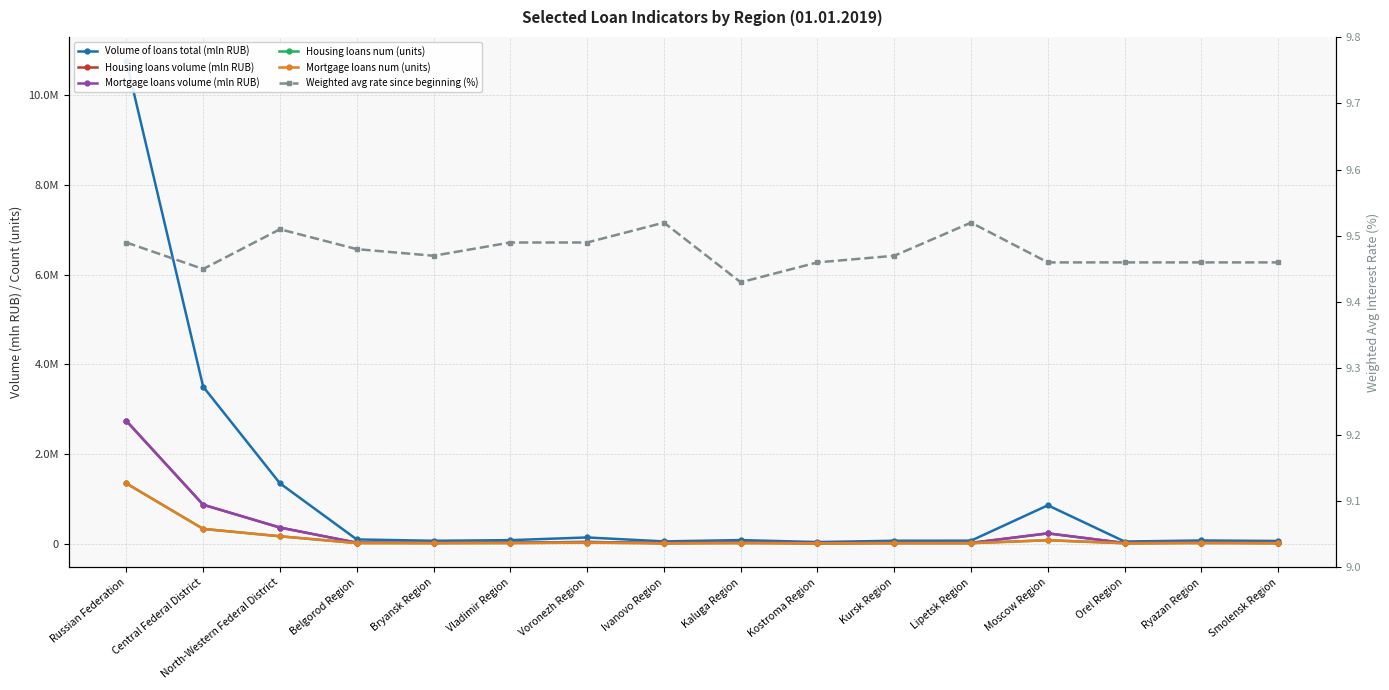

What is the label of the 13th point from the right?

Belgorod Region